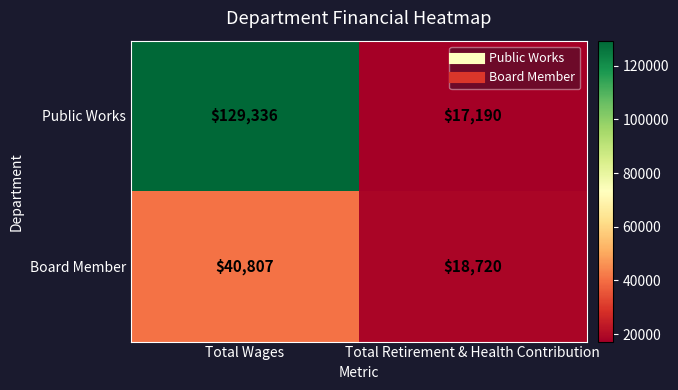

What is the sum of the Board Member values at Total Wages and Total Retirement & Health Contribution?

59527